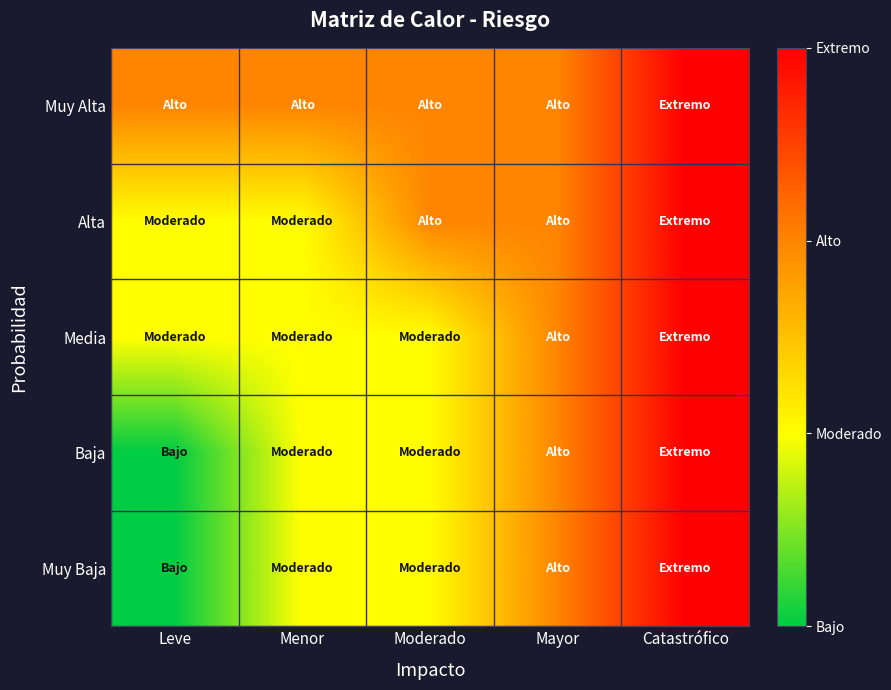

Reading left to right, transcribe all the data shown in this chart.

Muy Baja: Leve=1	Menor=2	Moderado=2	Mayor=3	Catastrófico=4
Baja: Leve=1	Menor=2	Moderado=2	Mayor=3	Catastrófico=4
Media: Leve=2	Menor=2	Moderado=2	Mayor=3	Catastrófico=4
Alta: Leve=2	Menor=2	Moderado=3	Mayor=3	Catastrófico=4
Muy Alta: Leve=3	Menor=3	Moderado=3	Mayor=3	Catastrófico=4